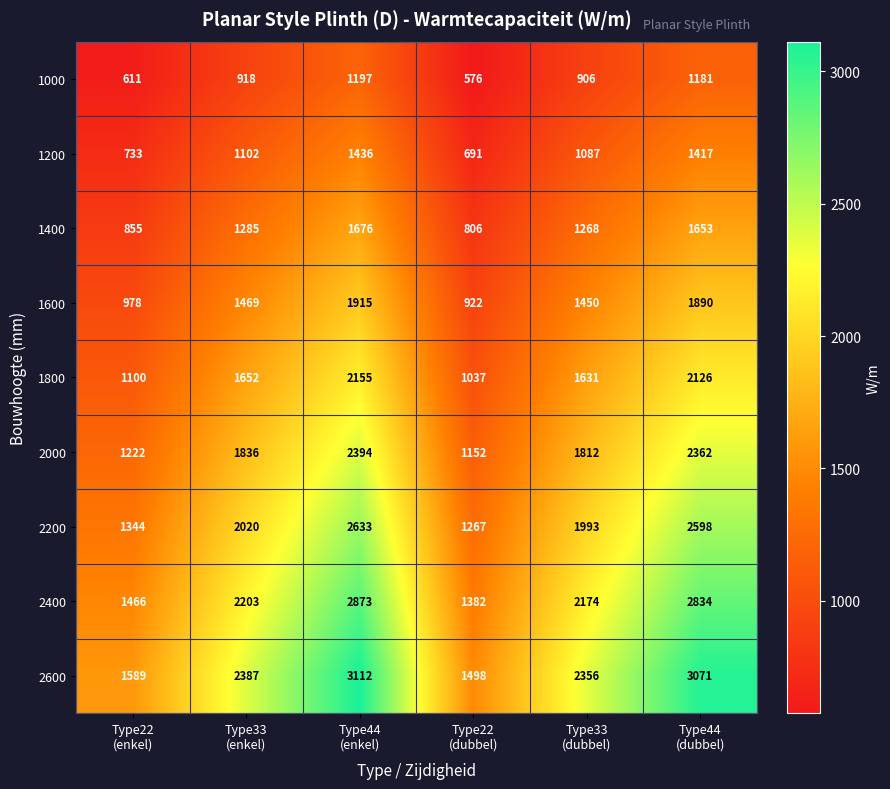

What is the difference between the maximum and minimum values in the 2200 series?

1366